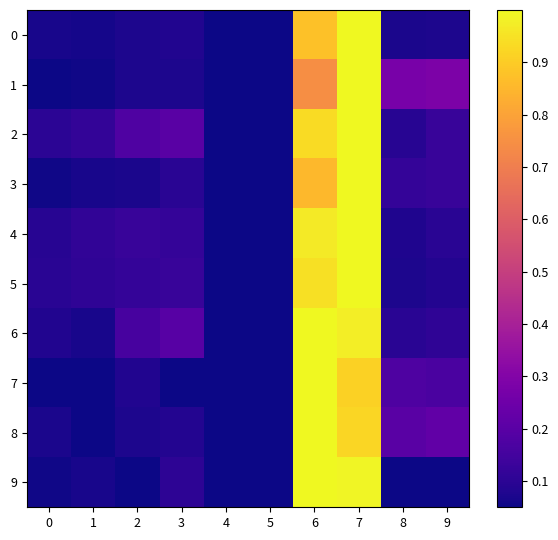

At how many categories does at least one series exceed 0?

10